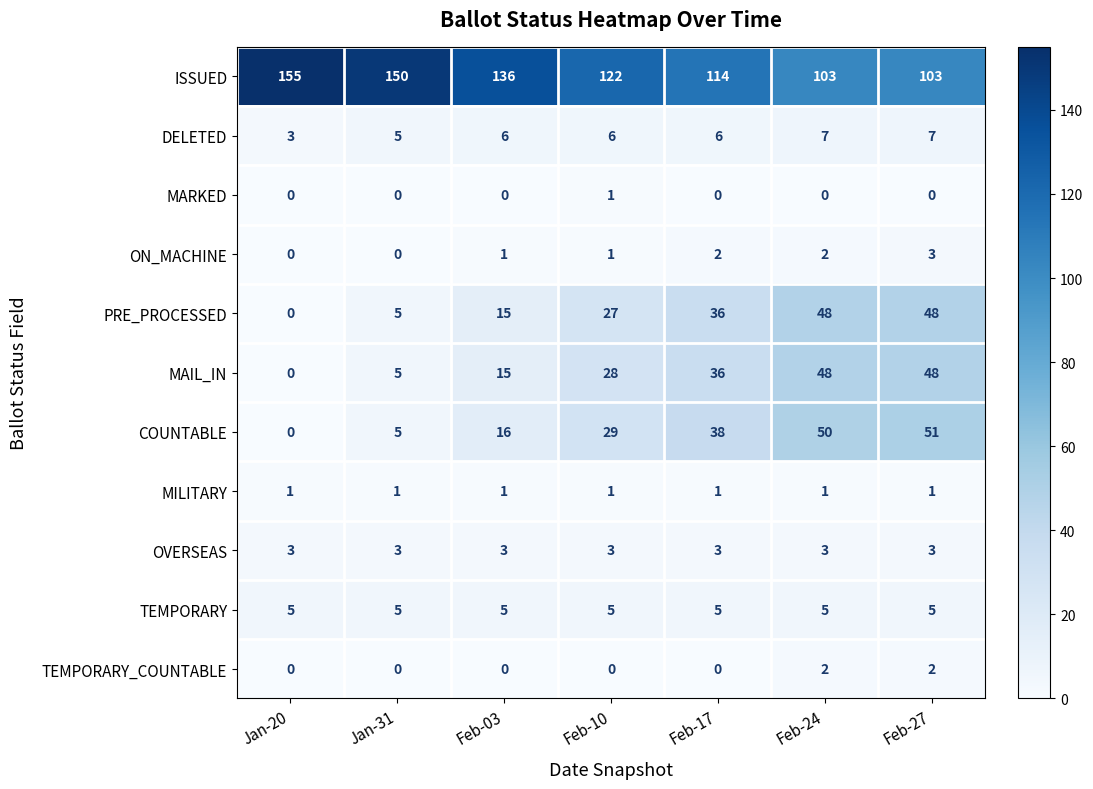

The value of DELETED at Jan-20 is 3. True or false?

True